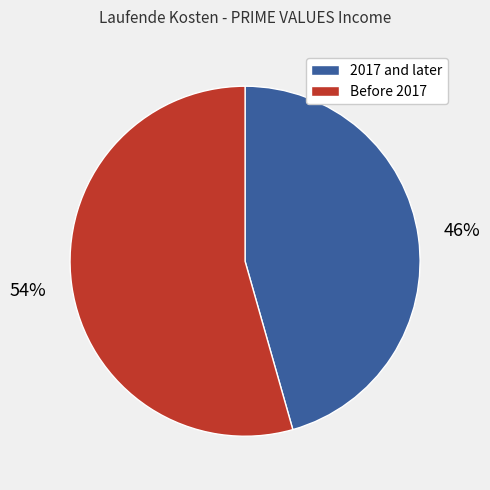

Is there a majority slice in this chart?

Yes